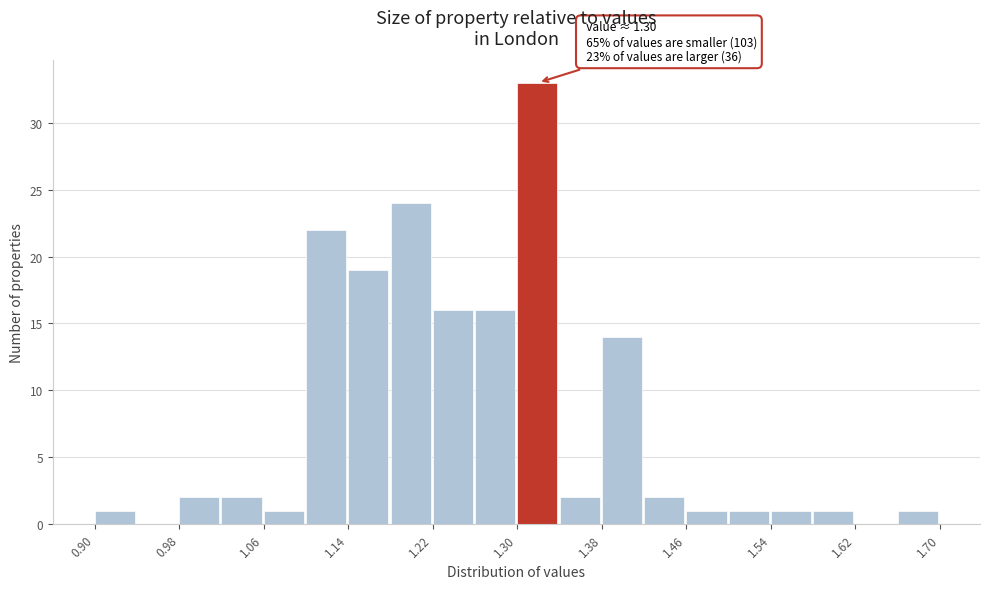

Over which range of the x-axis is the bar tallest?

1.30 to 1.34